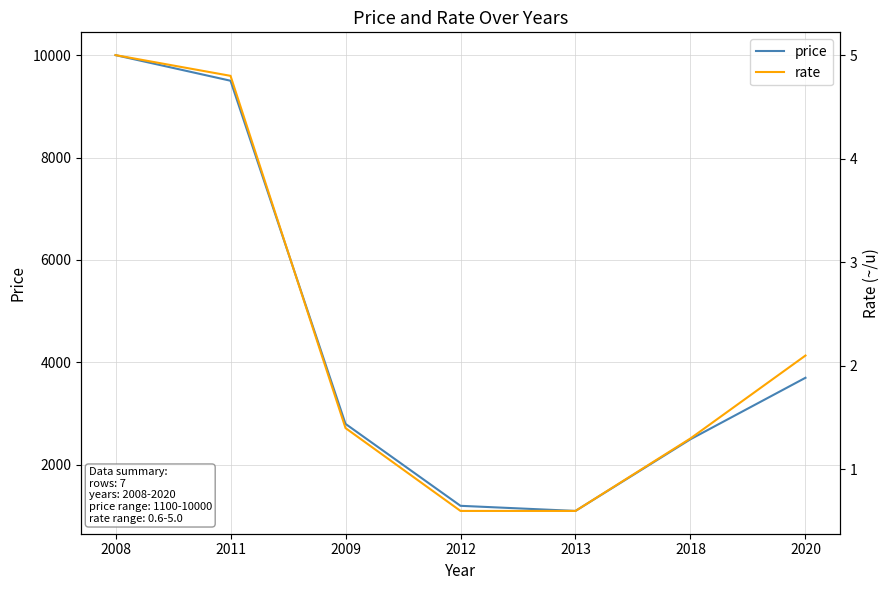

What is the average value of the price series?

4400